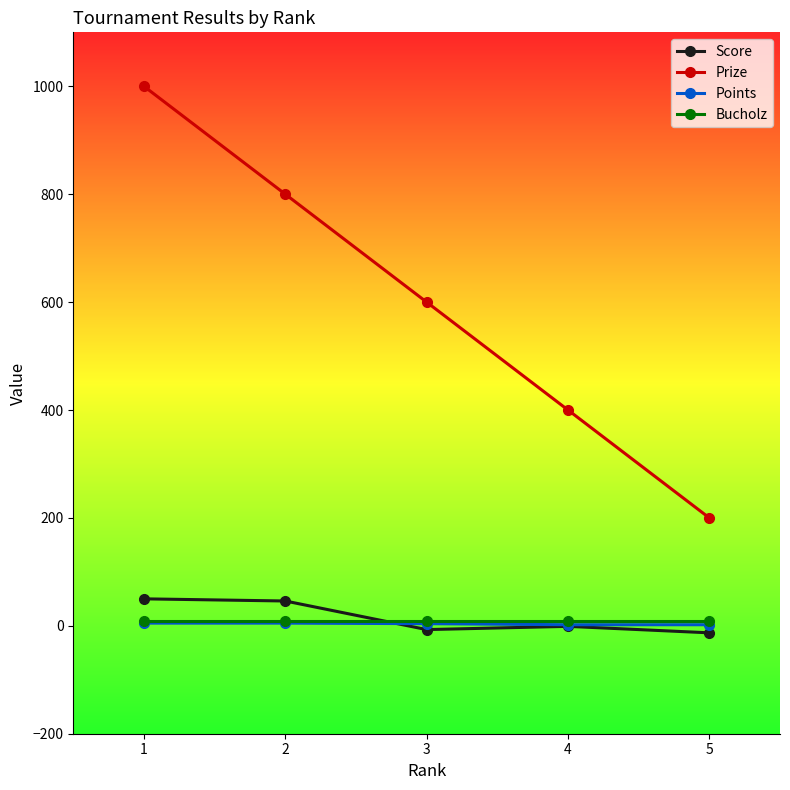

What are all the series names shown in the legend?

Score, Prize, Points, Bucholz